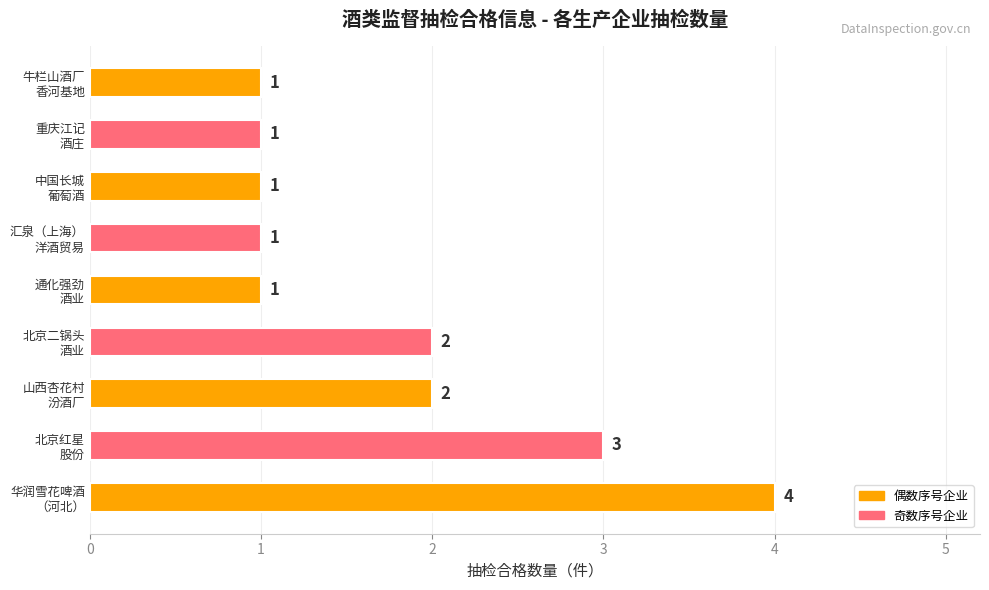

What is the sum of all values?

16